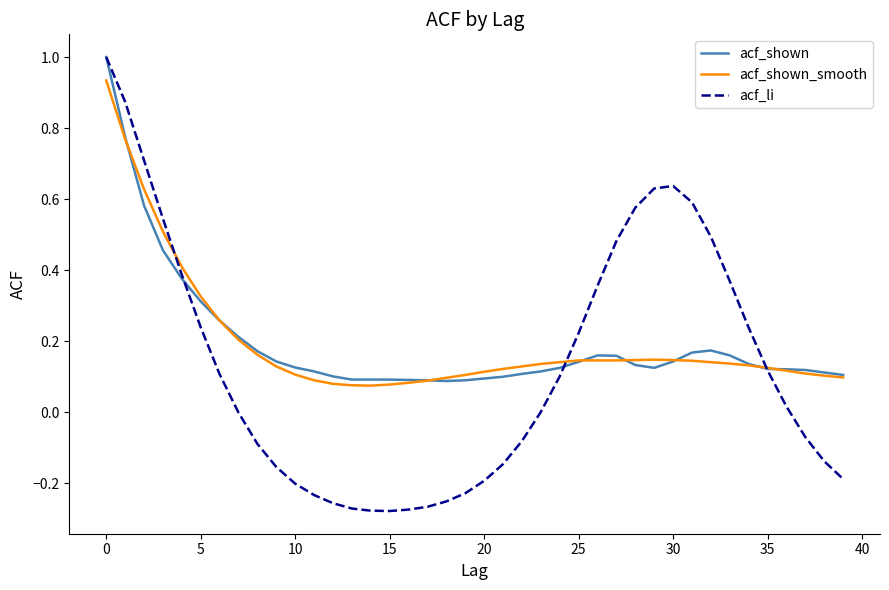

Which series has the largest range (max minus min)?

acf_li